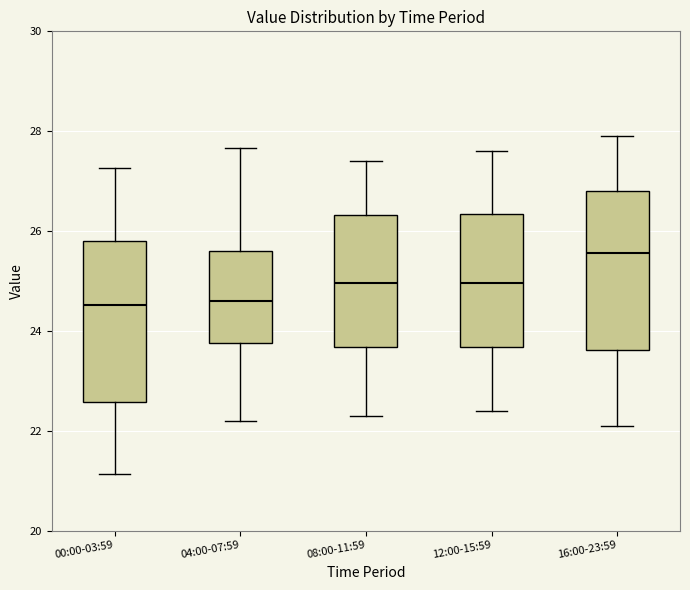

Reading left to right, read every box against the y-axis: the position of its median line, the range the box covers, and the ends of its whiskers. The values are not printed on the chart, so give them approximately, as read against the axis.

00:00-03:59: median 24.6, box 22.6 to 25.8, whiskers 21.2 to 27.2
04:00-07:59: median 24.6, box 23.8 to 25.6, whiskers 22.2 to 27.6
08:00-11:59: median 25.0, box 23.6 to 26.4, whiskers 22.4 to 27.4
12:00-15:59: median 25.0, box 23.6 to 26.4, whiskers 22.4 to 27.6
16:00-23:59: median 25.6, box 23.6 to 26.8, whiskers 22.2 to 28.0